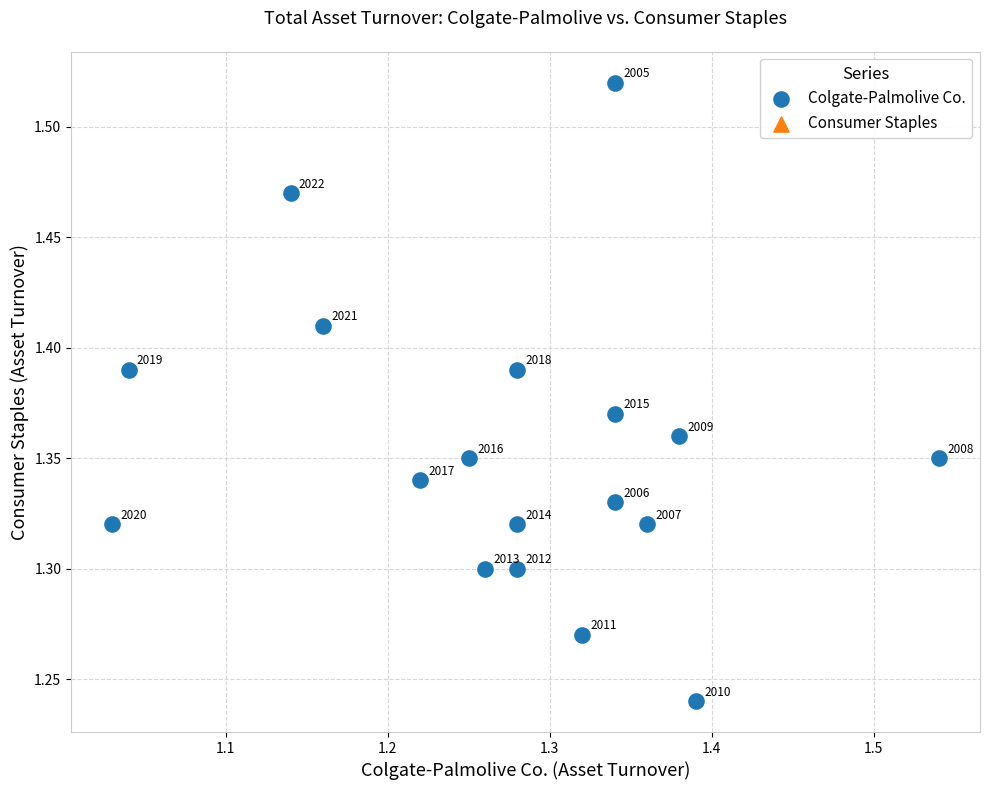

What is the range of Y values (max minus min)?

0.3